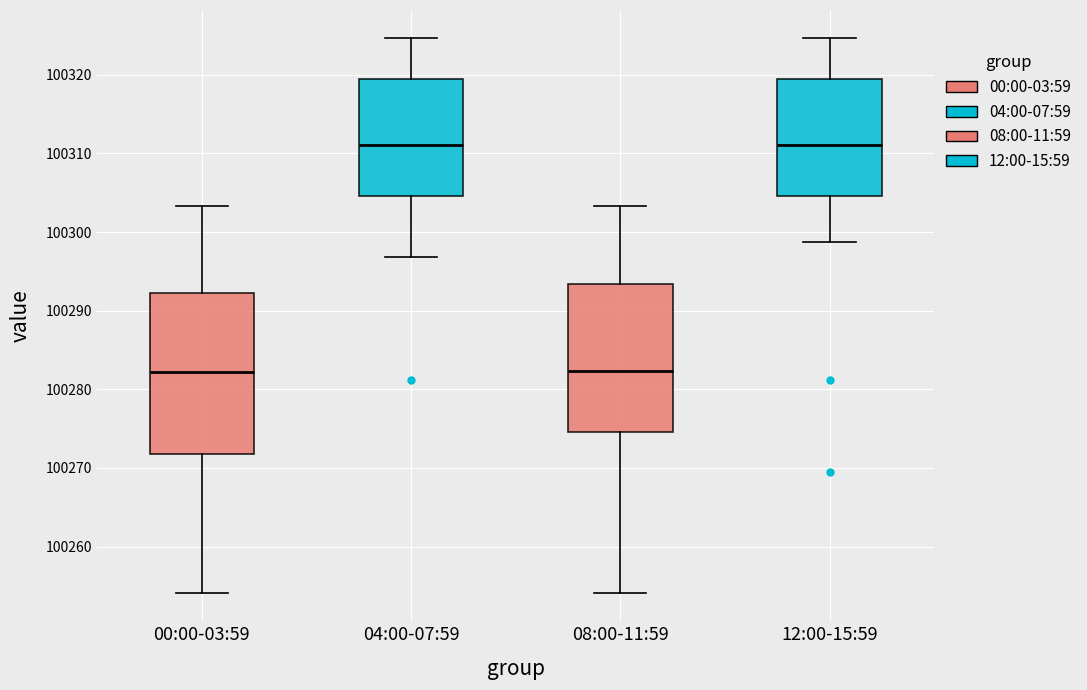

Reading left to right, read every box against the y-axis: the position of its median line, the range the box covers, and the ends of its whiskers. The values are not printed on the chart, so give them approximately, as read against the axis.

00:00-03:59: median 100282, box 100272 to 100292, whiskers 100254 to 100303
04:00-07:59: median 100311, box 100305 to 100319, whiskers 100297 to 100325
08:00-11:59: median 100282, box 100275 to 100293, whiskers 100254 to 100303
12:00-15:59: median 100311, box 100305 to 100319, whiskers 100299 to 100325